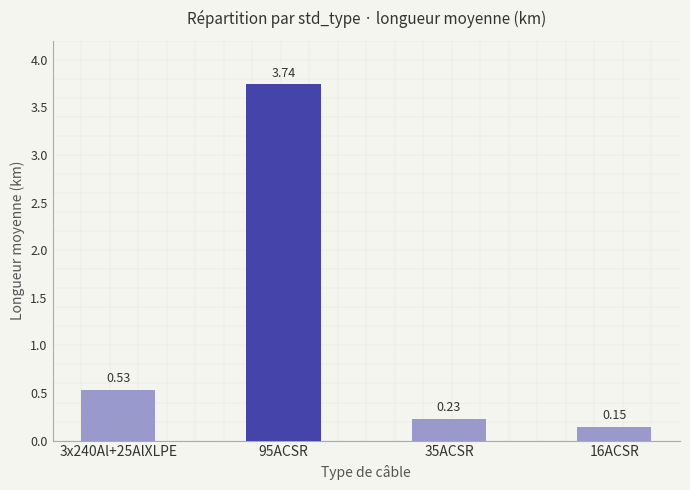

List the labels in order of value, largest first.

95ACSR, 3x240Al+25AlXLPE, 35ACSR, 16ACSR